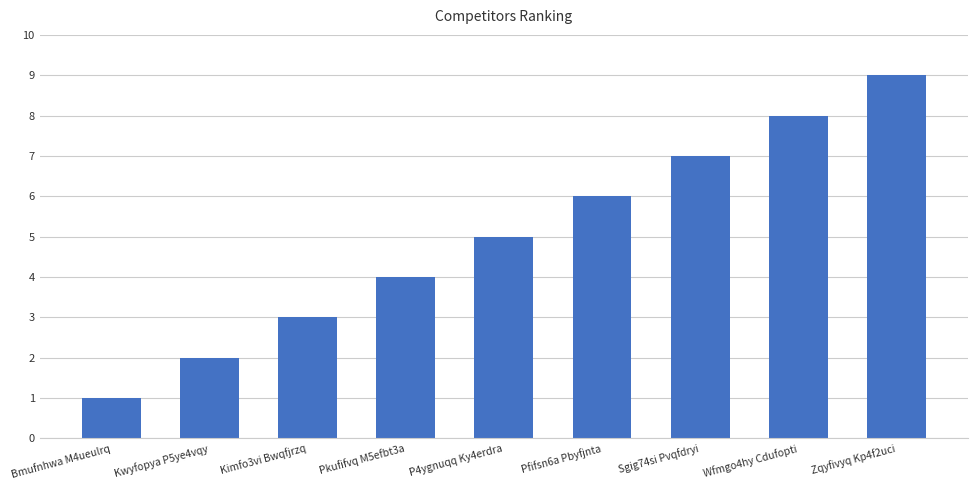

The value at Kwyfopya P5ye4vqy is 1. True or false?

False